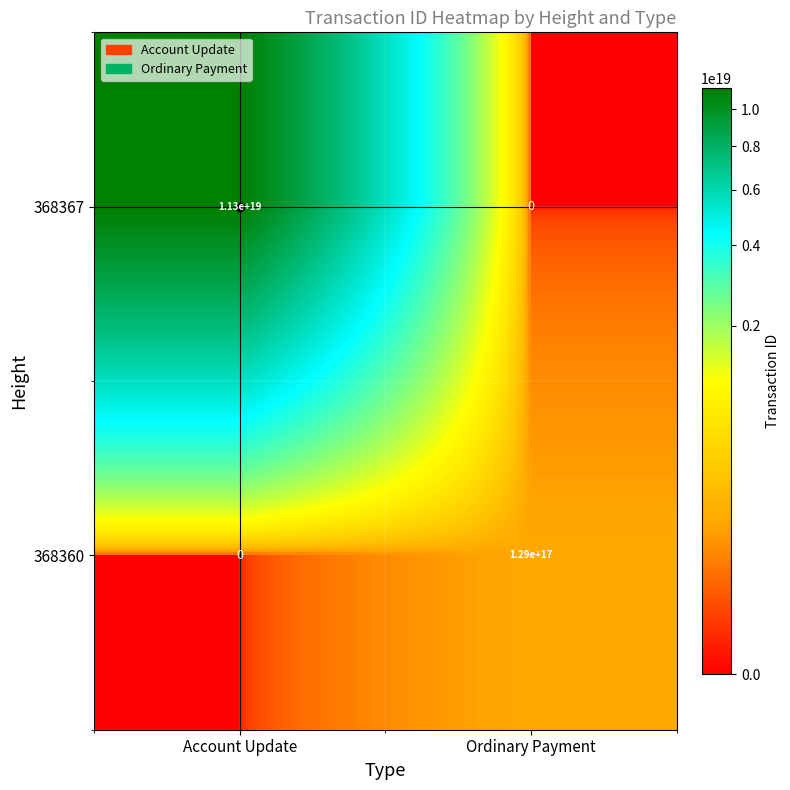

Which series has the largest range (max minus min)?

368367